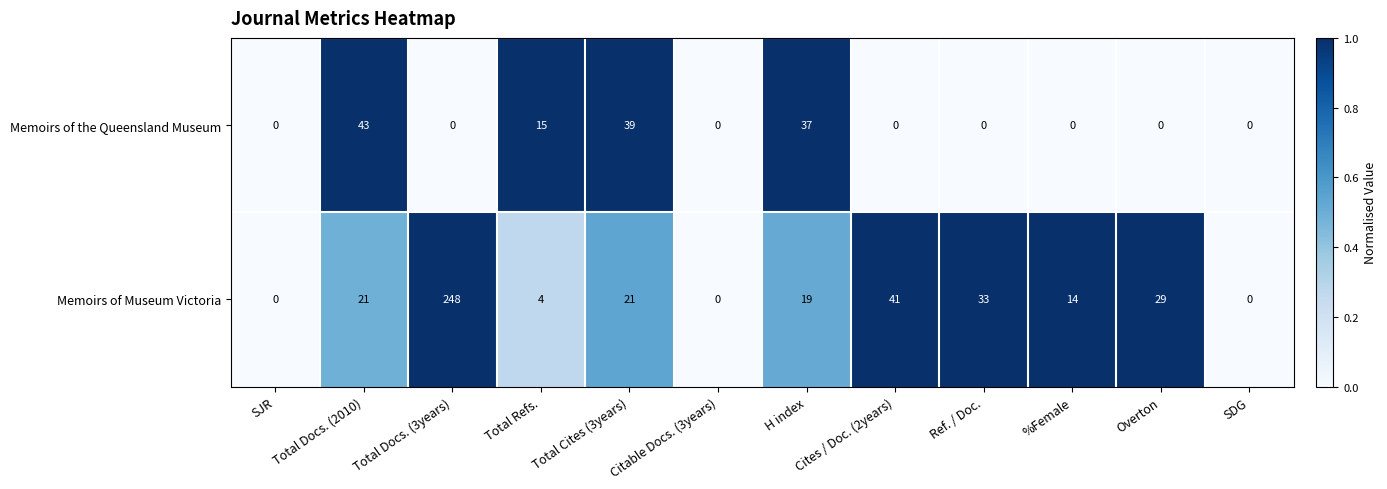

The value of Memoirs of Museum Victoria at %Female is 14. True or false?

True